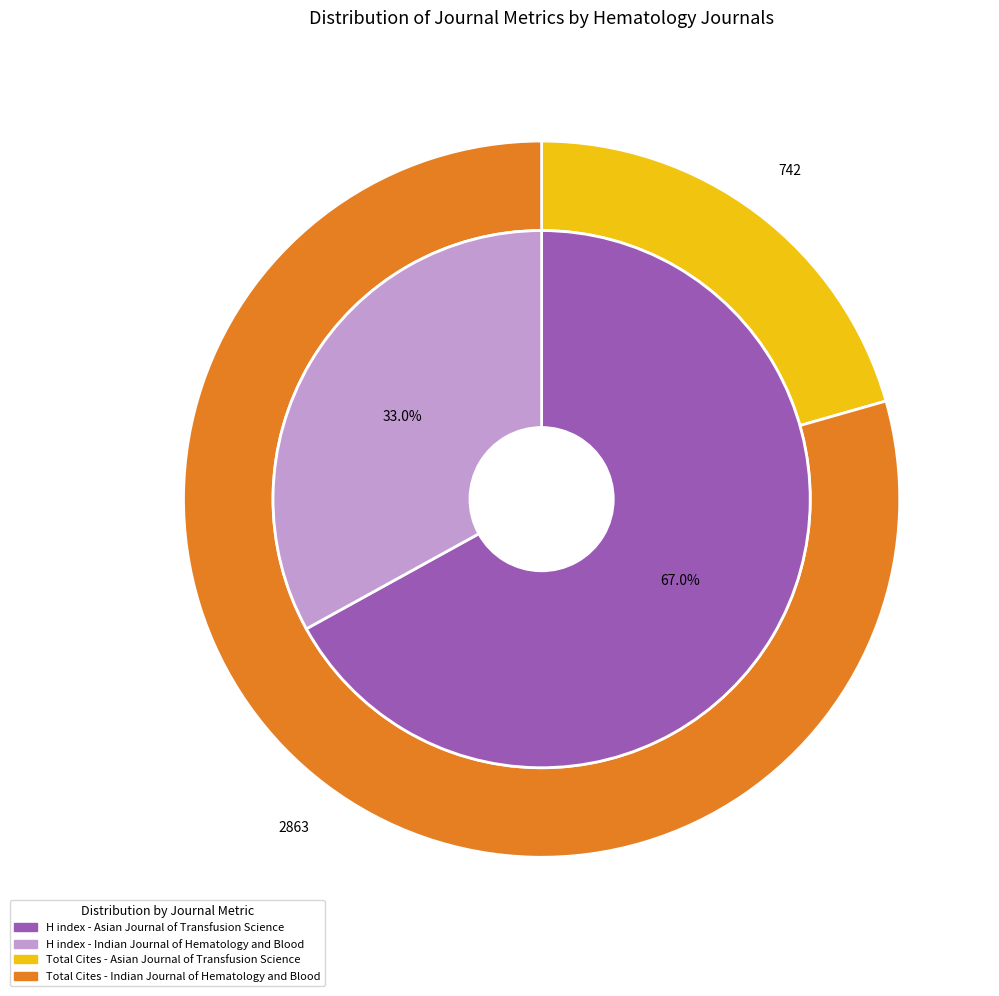

To the nearest percent, what is the difference between the Indian Journal of Hematology and Blood and Asian Journal of Transfusion Science slice percentages?

34%